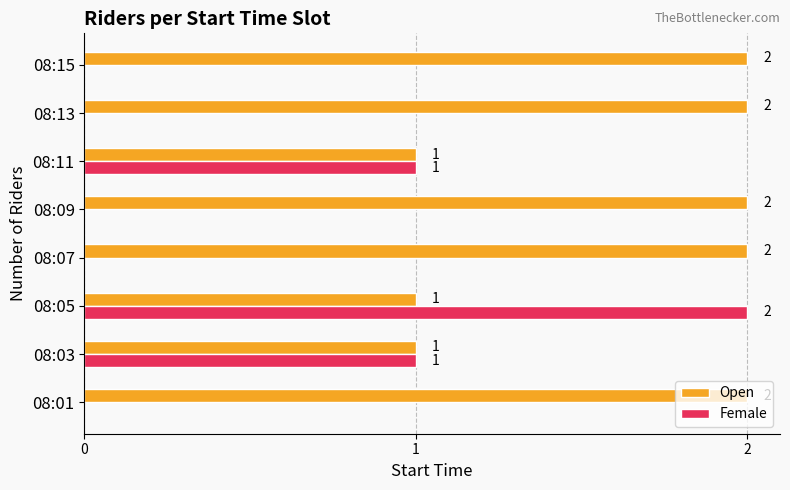

The value of Female at 08:05 is 0. True or false?

False